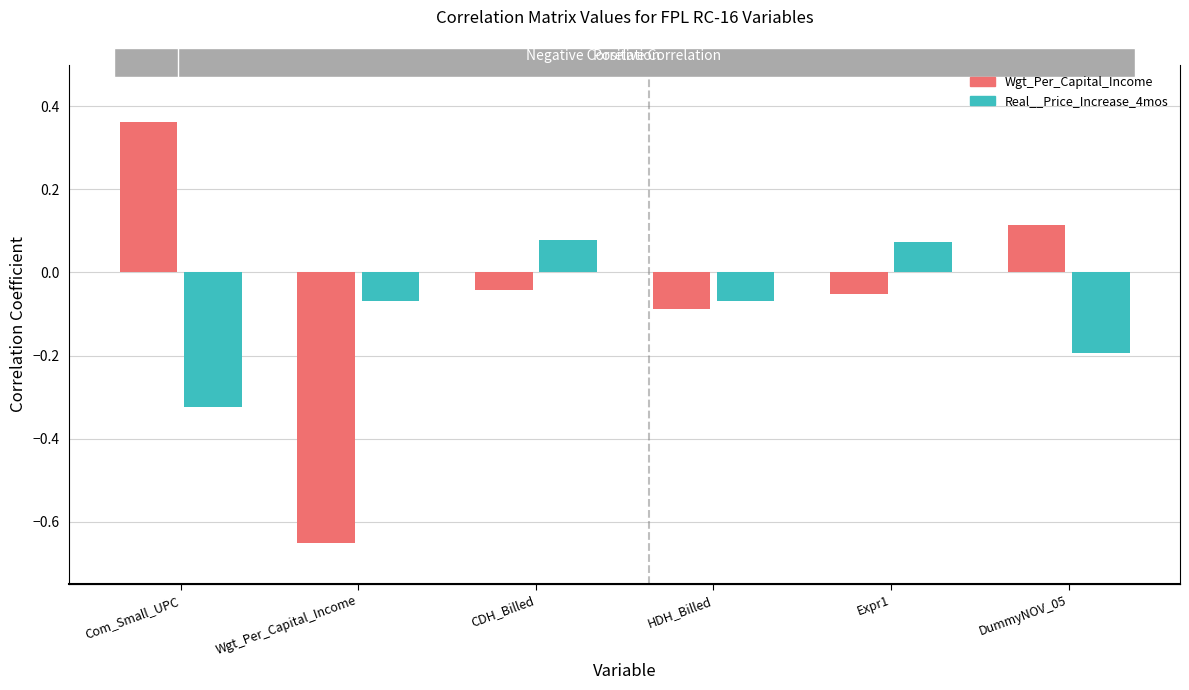

Rank the categories by Wgt_Per_Capital_Income value from highest to lowest.

Com_Small_UPC, DummyNOV_05, CDH_Billed, Expr1, HDH_Billed, Wgt_Per_Capital_Income